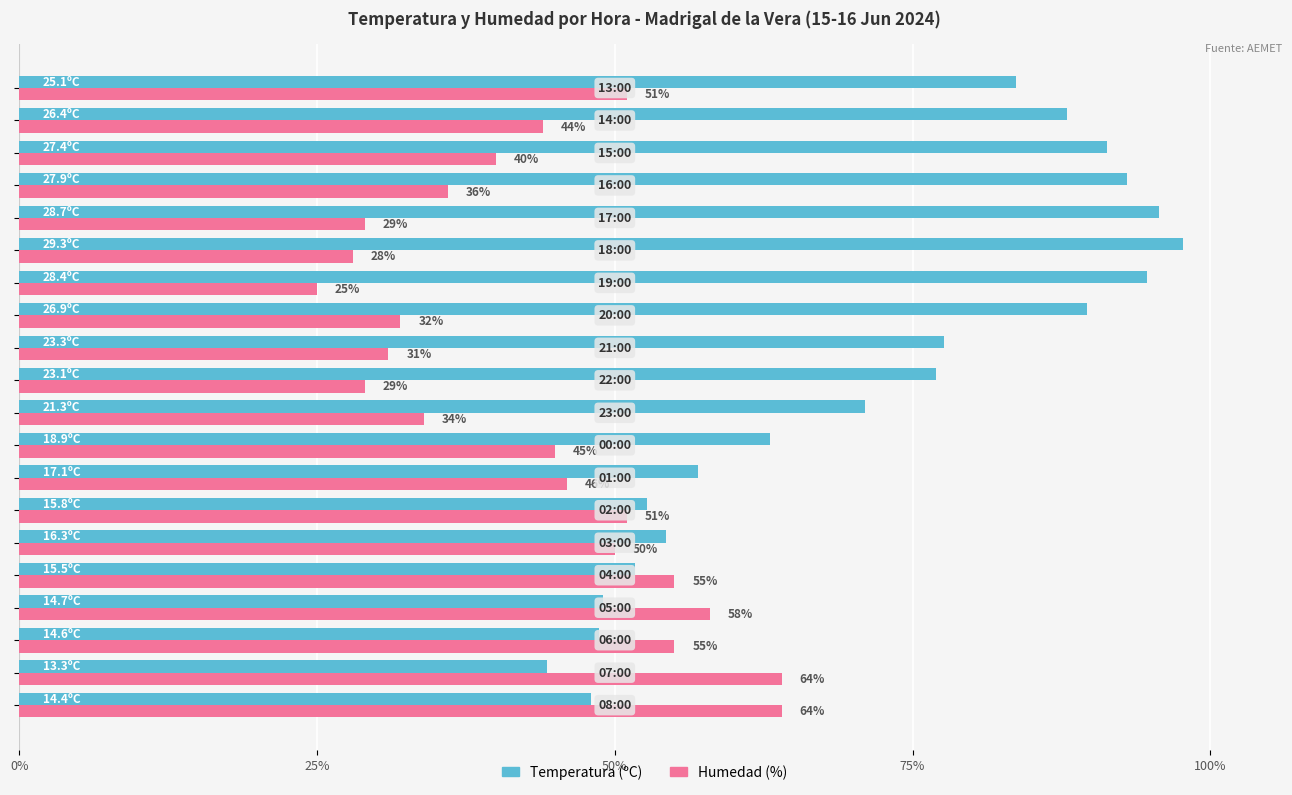

Which series has the widest spread of values?

Temperatura (ºC)